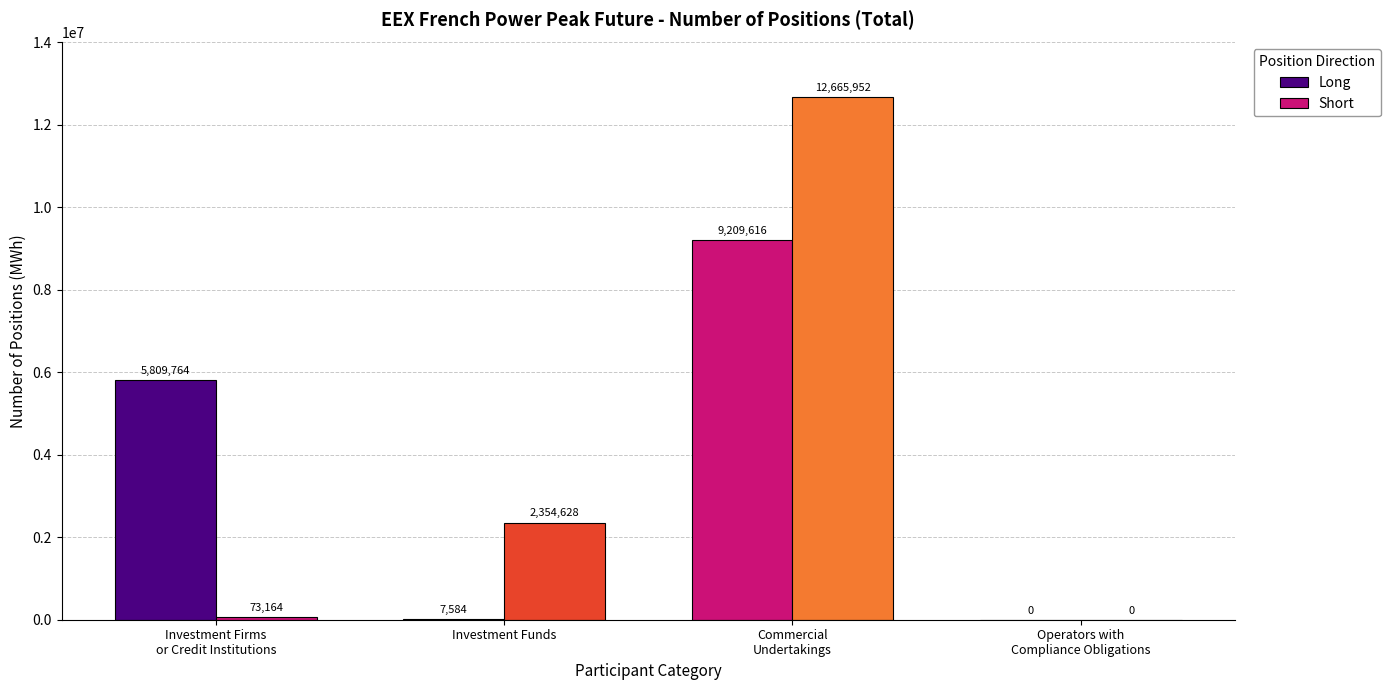

The Long series shows 5809764 at Investment Firms
or Credit Institutions. True or false?

True